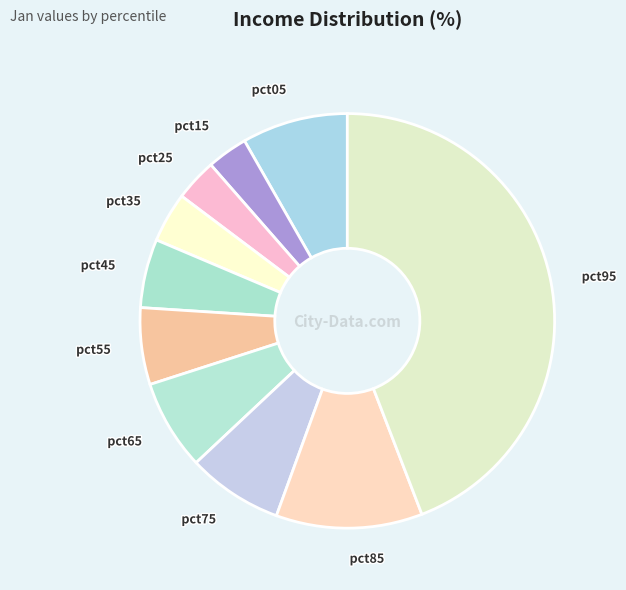

Combined, do pct45 and pct65 account for over 50%?

No